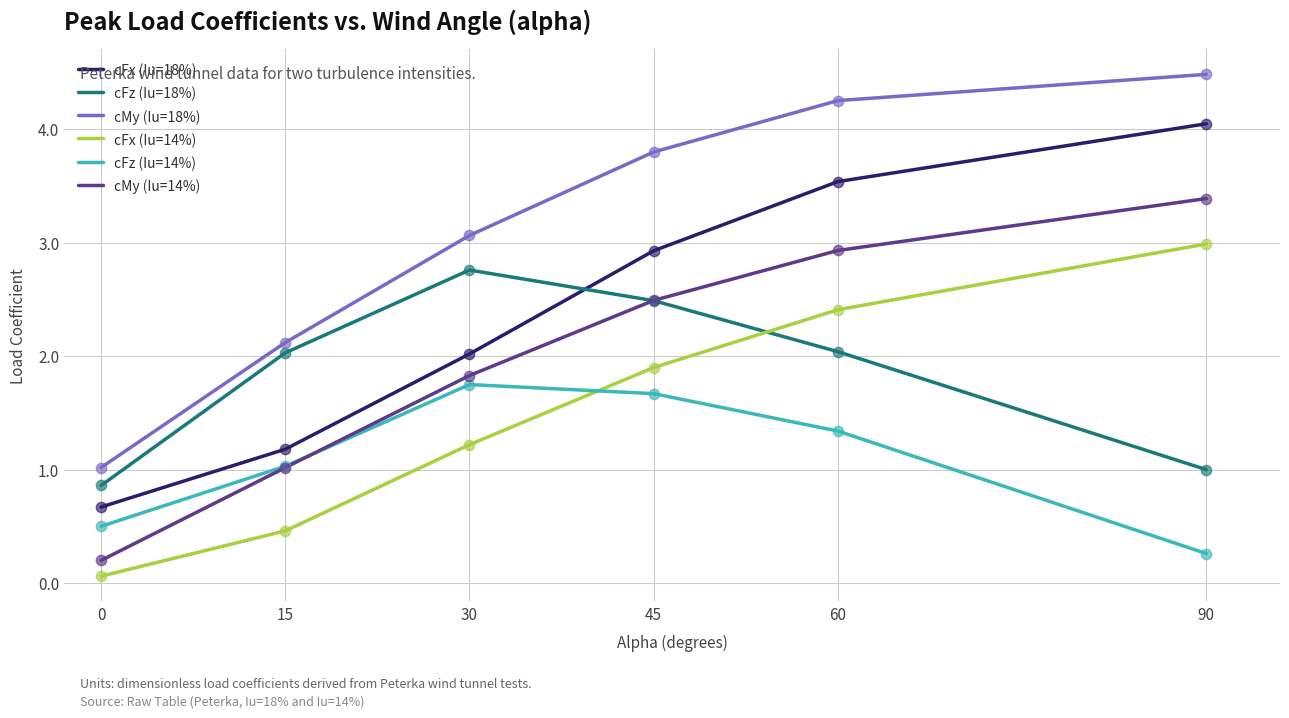

What is the total value across all series at 30?

12.6